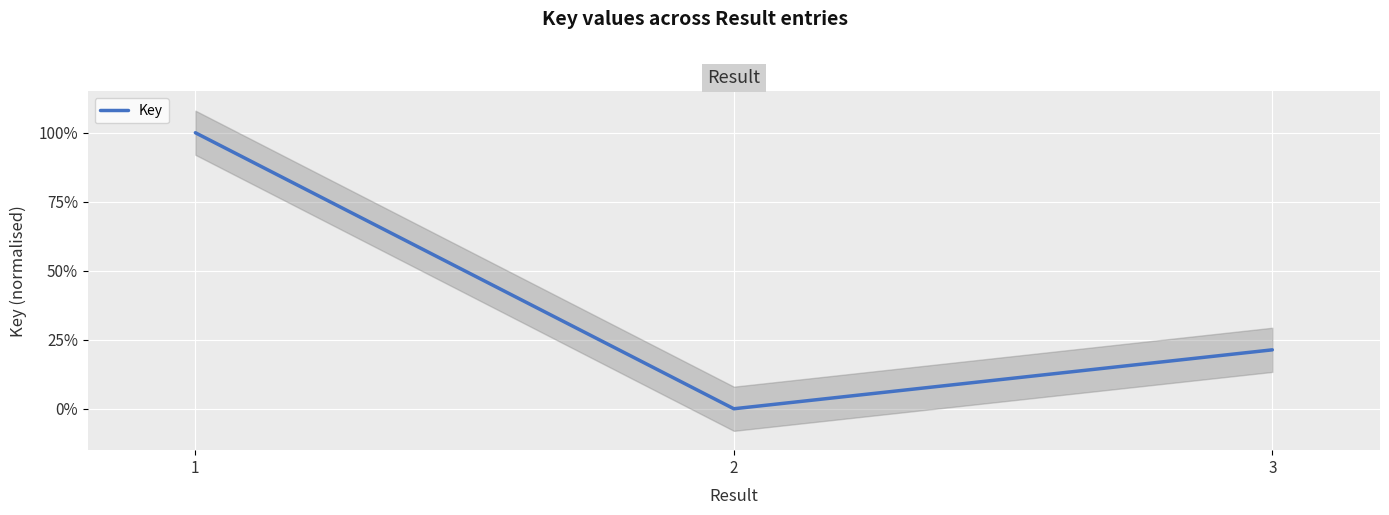

Rank the categories by value from lowest to highest.

2, 3, 1